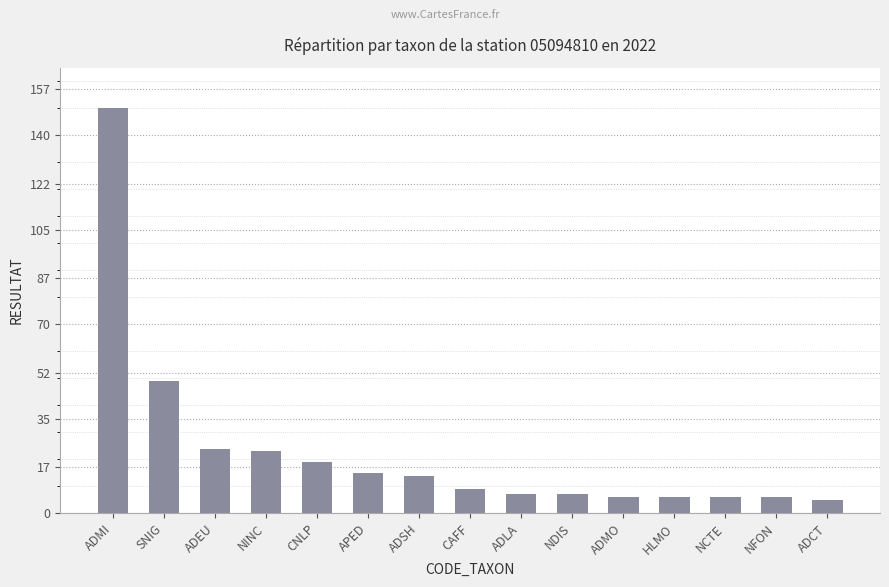

At which label does the data first exceed 9?

ADMI